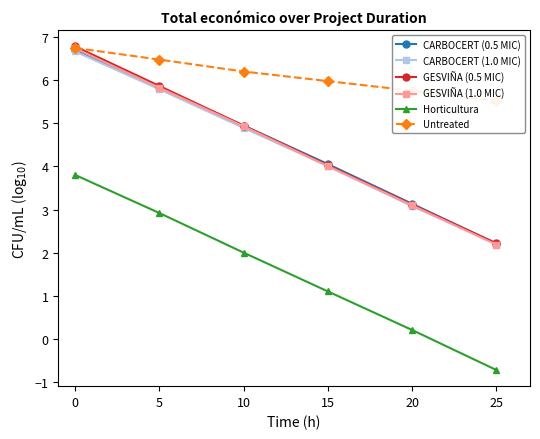

Does the chart display data point markers on the line(s)?

Yes